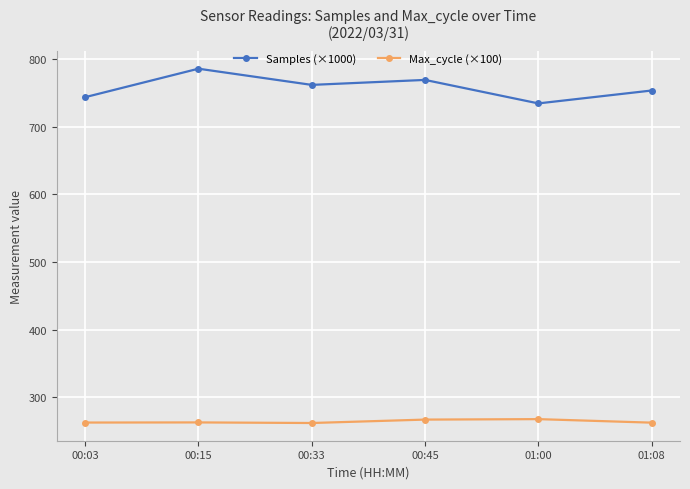

Where is Samples (×1000) nearest to the value 760?

00:33